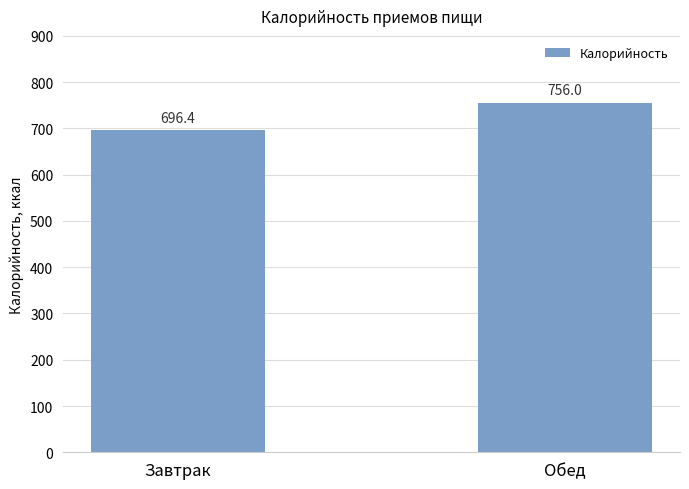

Rank the categories by value from lowest to highest.

Завтрак, Обед